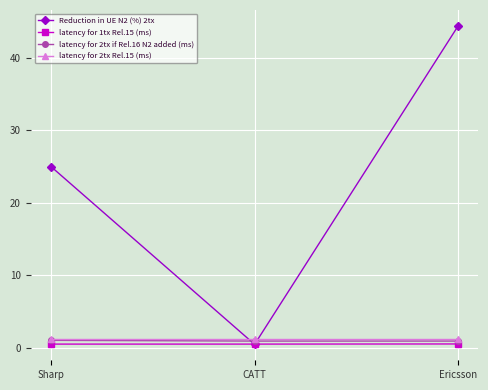

What is the difference between the maximum and second lowest values in the latency for 2tx if Rel.16 N2 added (ms) series?

0.1